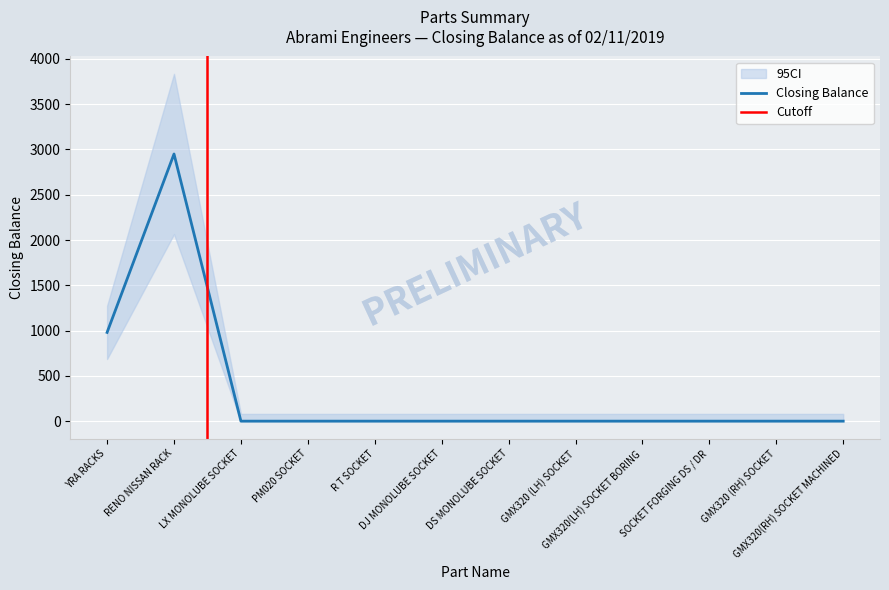

What is the label of the 6th point from the right?

DS MONOLUBE SOCKET